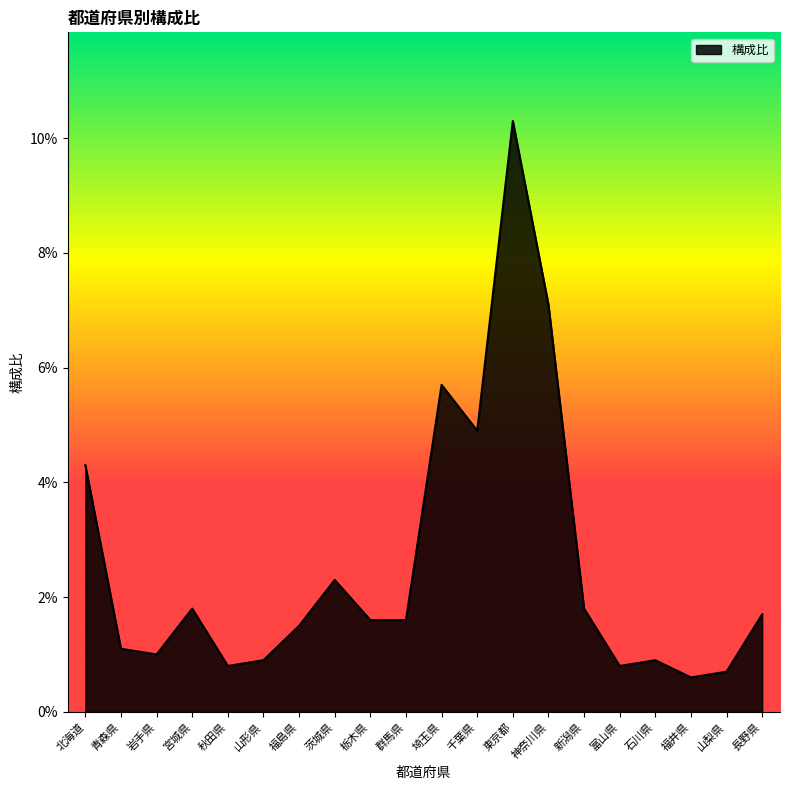

What is the value of the 13th point from the left?

0.1